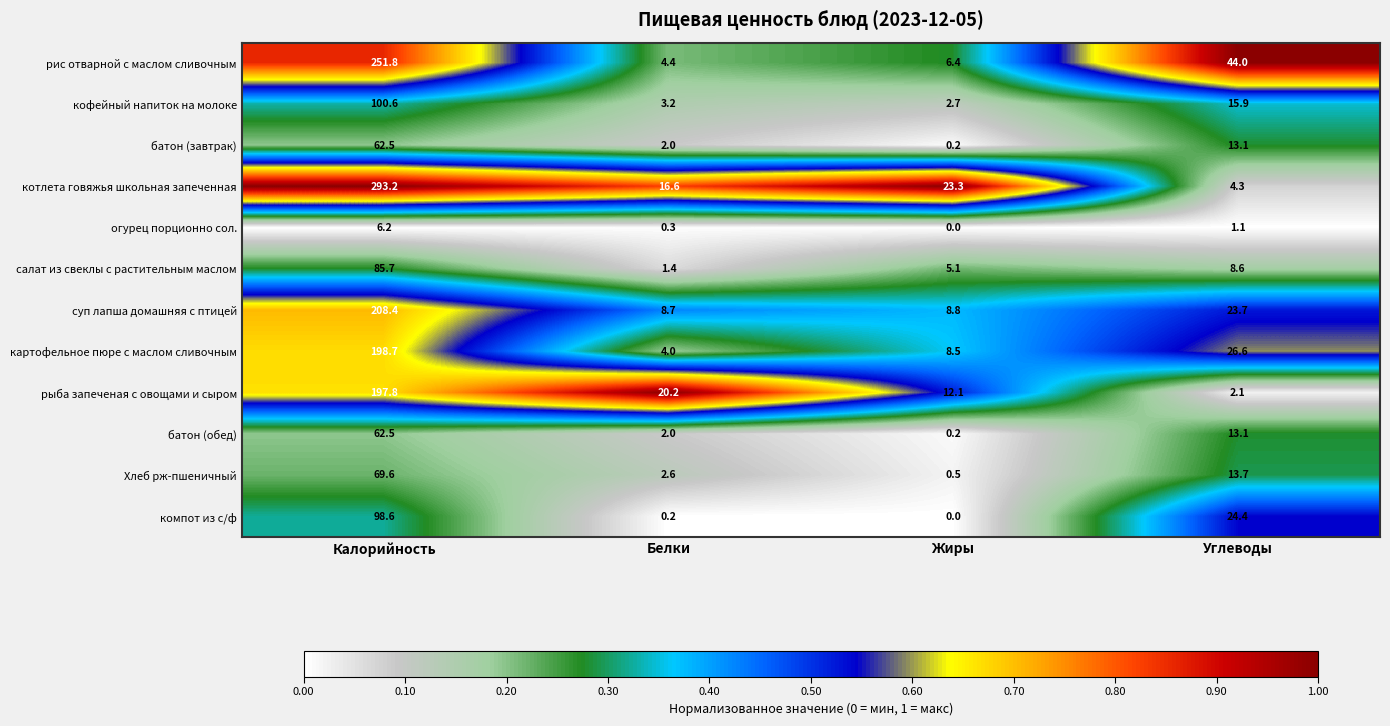

At which category is the sum across all series the highest?

Калорийность